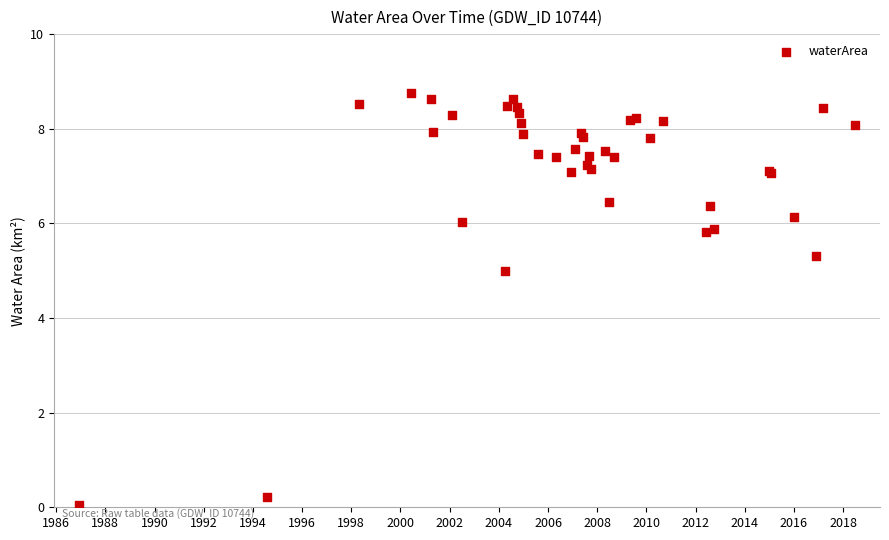

What Y value in the scatter plot is closest to 4?

5.0